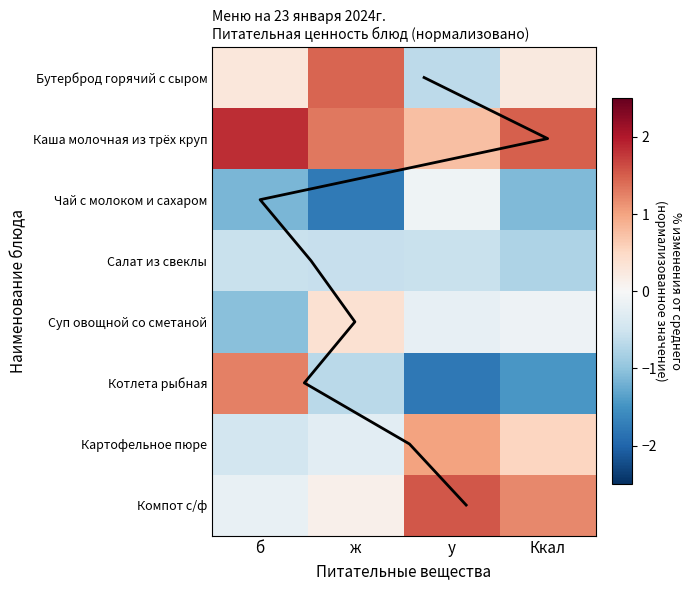

Where is Компот с/ф nearest to the value 0?

ж